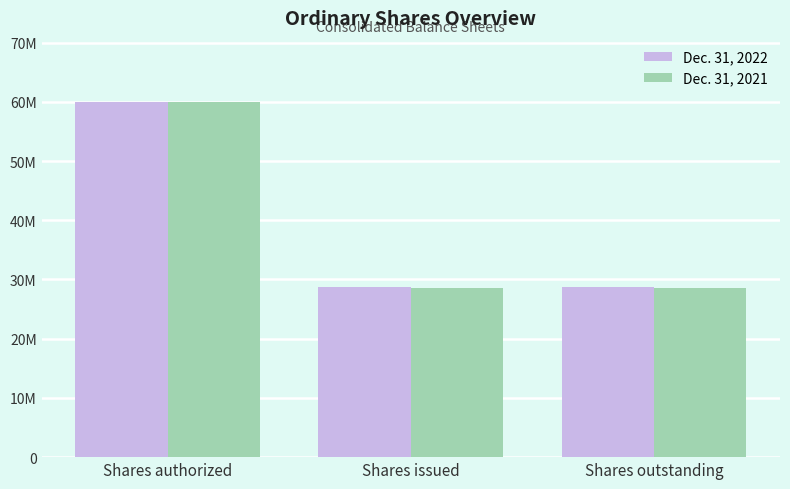

What is the sum of the Dec. 31, 2021 values at Shares issued and Shares outstanding?

57158088